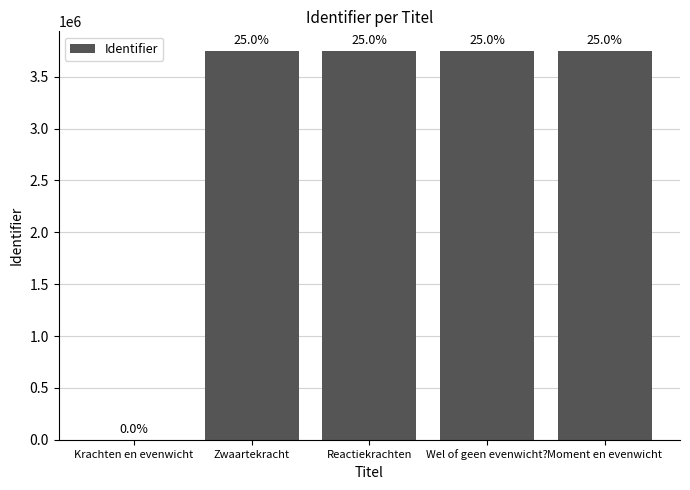

Are the bars grouped side by side (vs. stacked)?

No